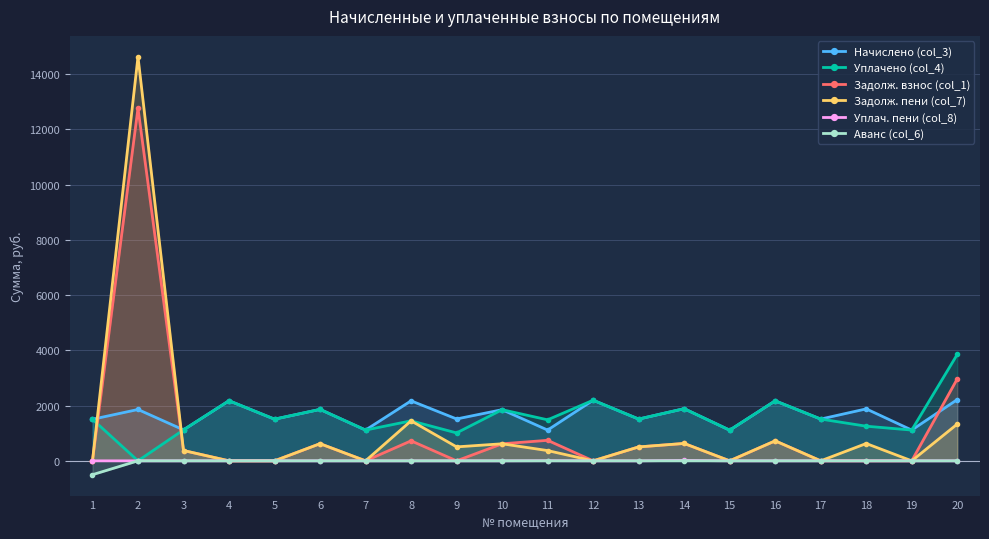

Which series has the largest range (max minus min)?

Задолж. пени (col_7)